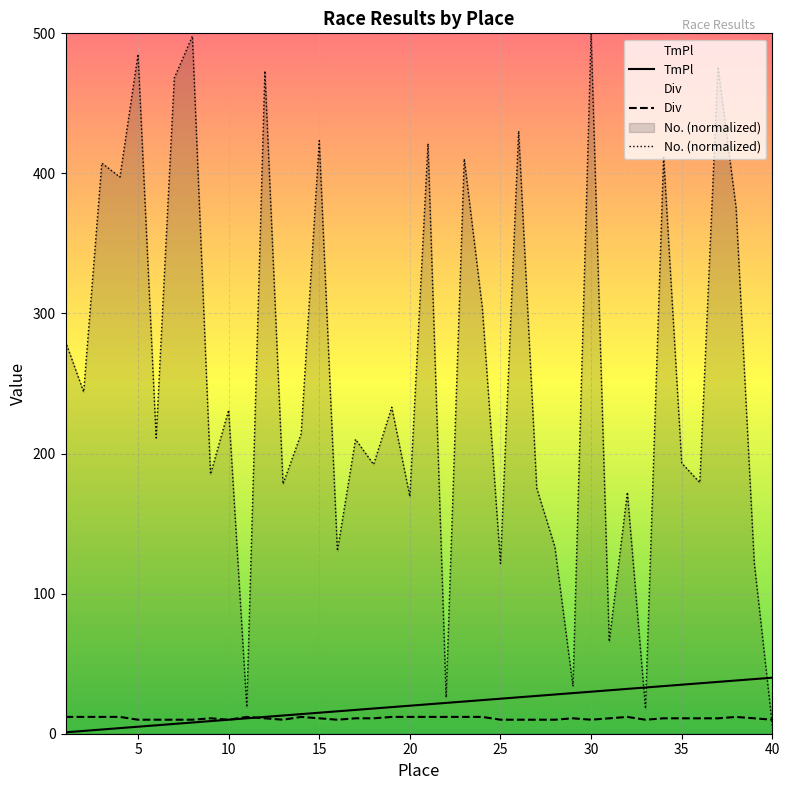

Which category has the lowest value in the No. (normalized) series?

40